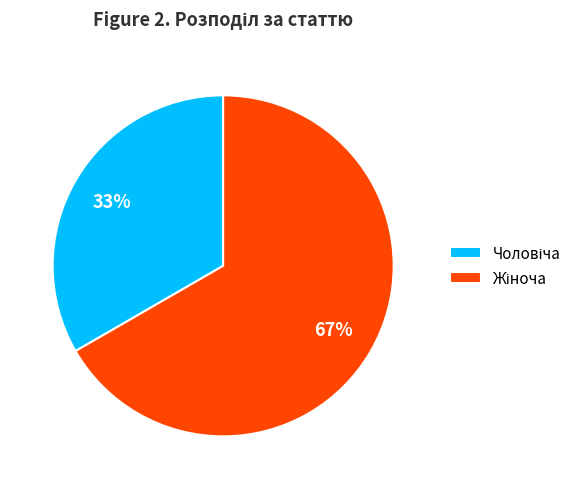

To the nearest percent, what is the average slice percentage?

50%